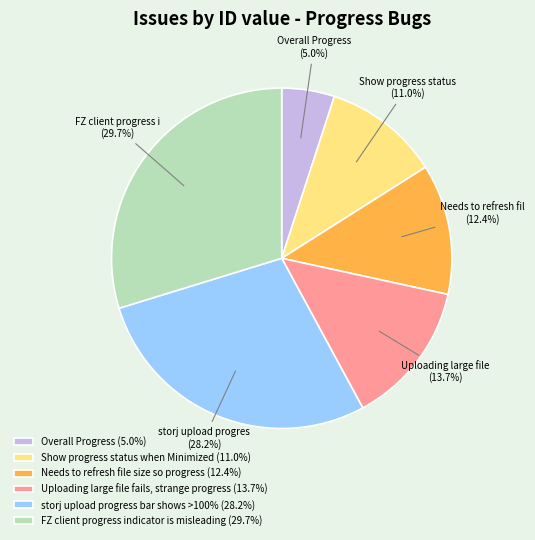

What is the smallest slice in the pie chart?

Overall Progress